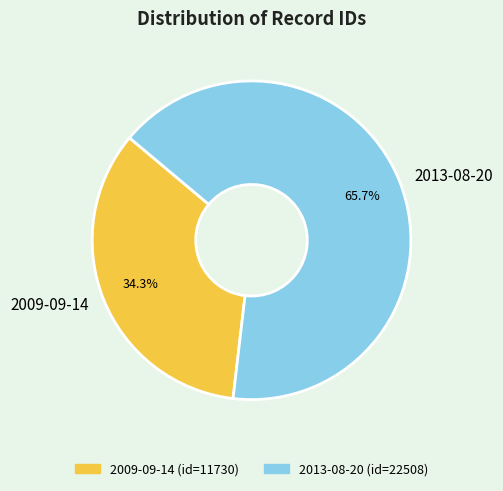

Approximately how many times larger is the value at 2009-09-14 compared to 2013-08-20?

0.5